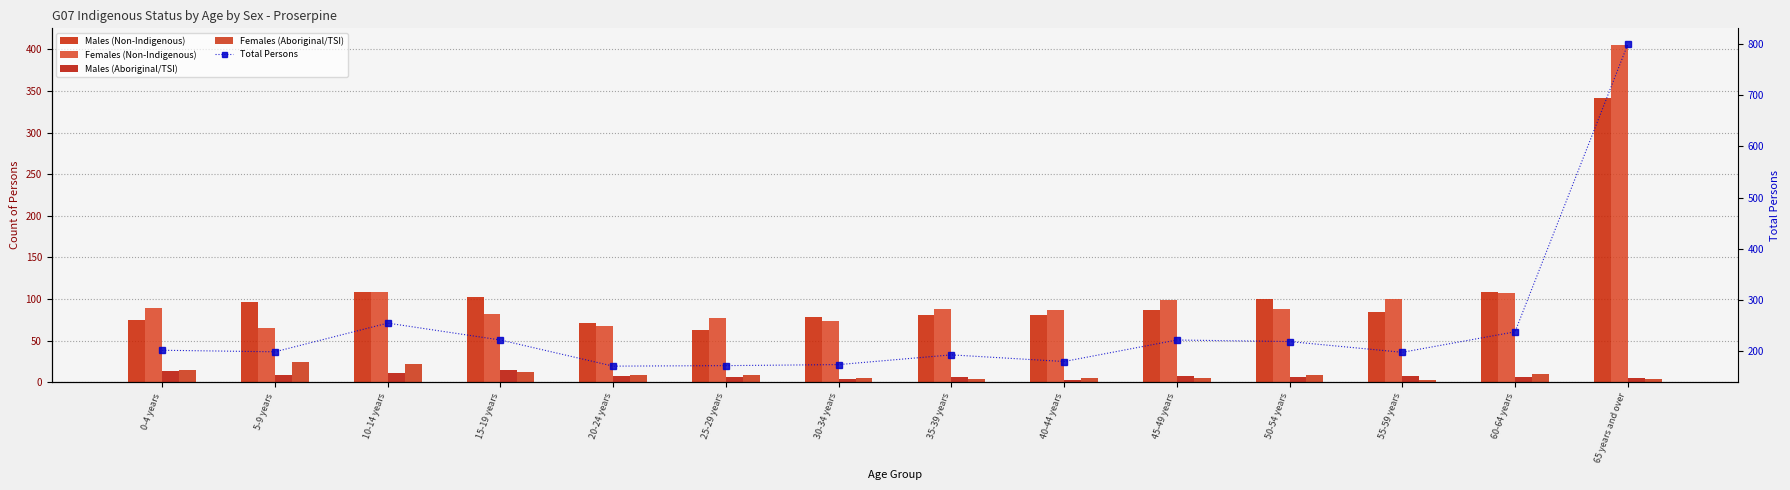

What is the value of the Males (Aboriginal/TSI) bar at the 4th from the left?

15